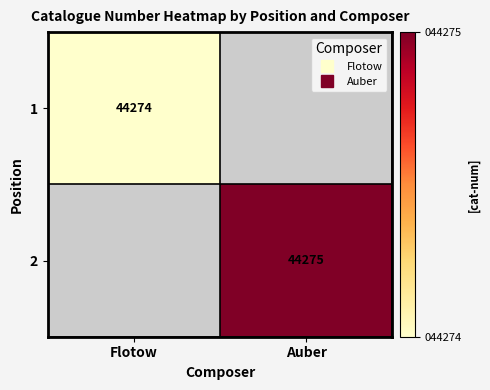

Where is 1 nearest to the value 44274?

Flotow